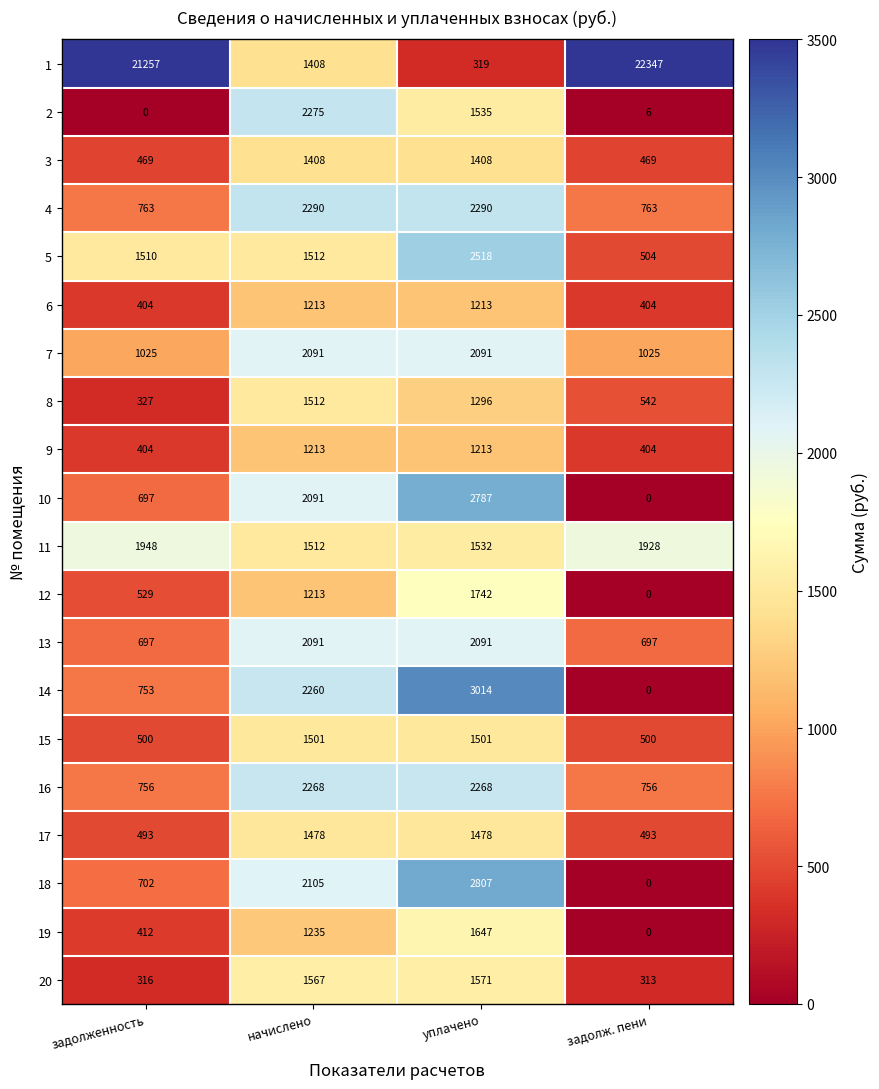

True or false: 11 has a value of 632 at уплачено.

False